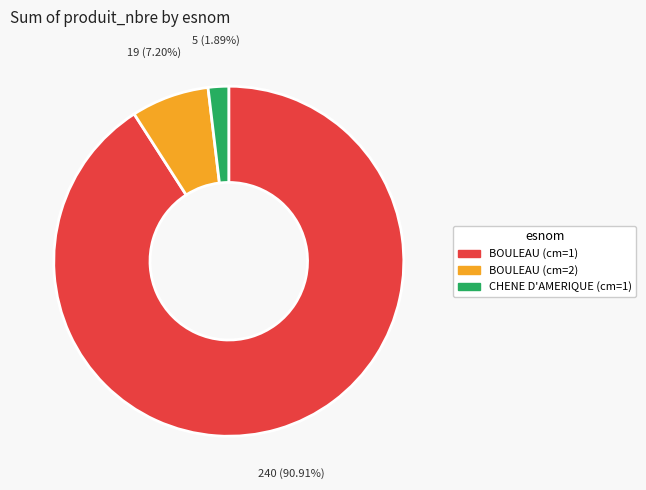

What percentage is the BOULEAU (cm=2) slice, to the nearest percent?

7%